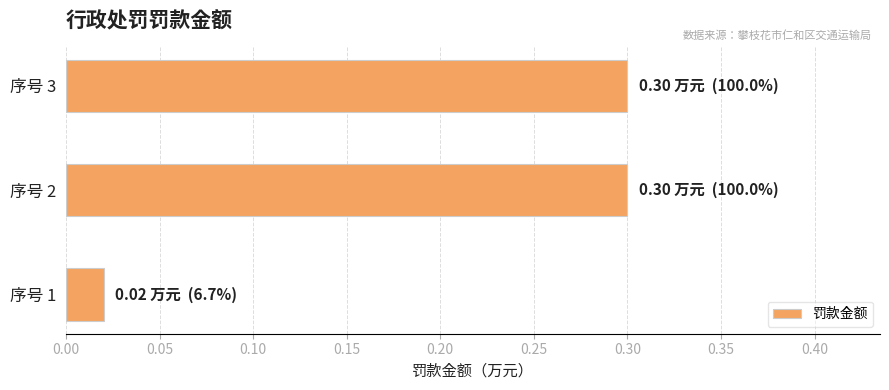

True or false: the data shows 0.3 at 序号 2.

True